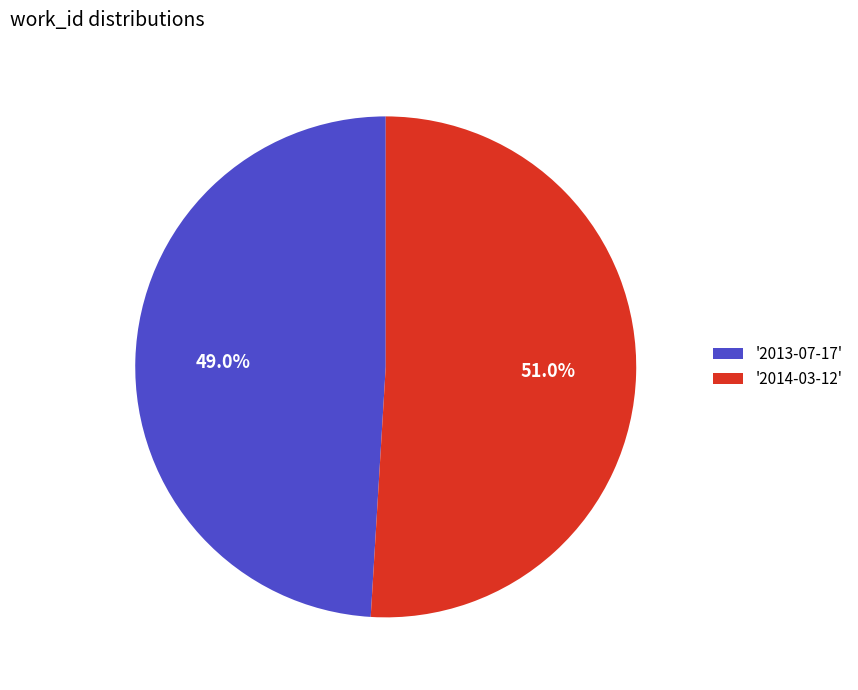

Rank the categories by value from highest to lowest.

'2014-03-12', '2013-07-17'